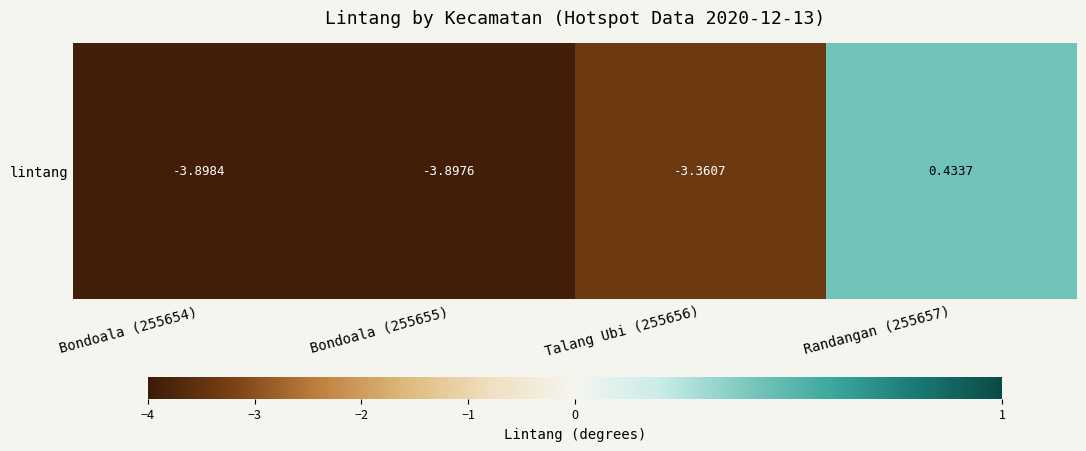

What is the approximate value at Bondoala (255654)?

-3.9